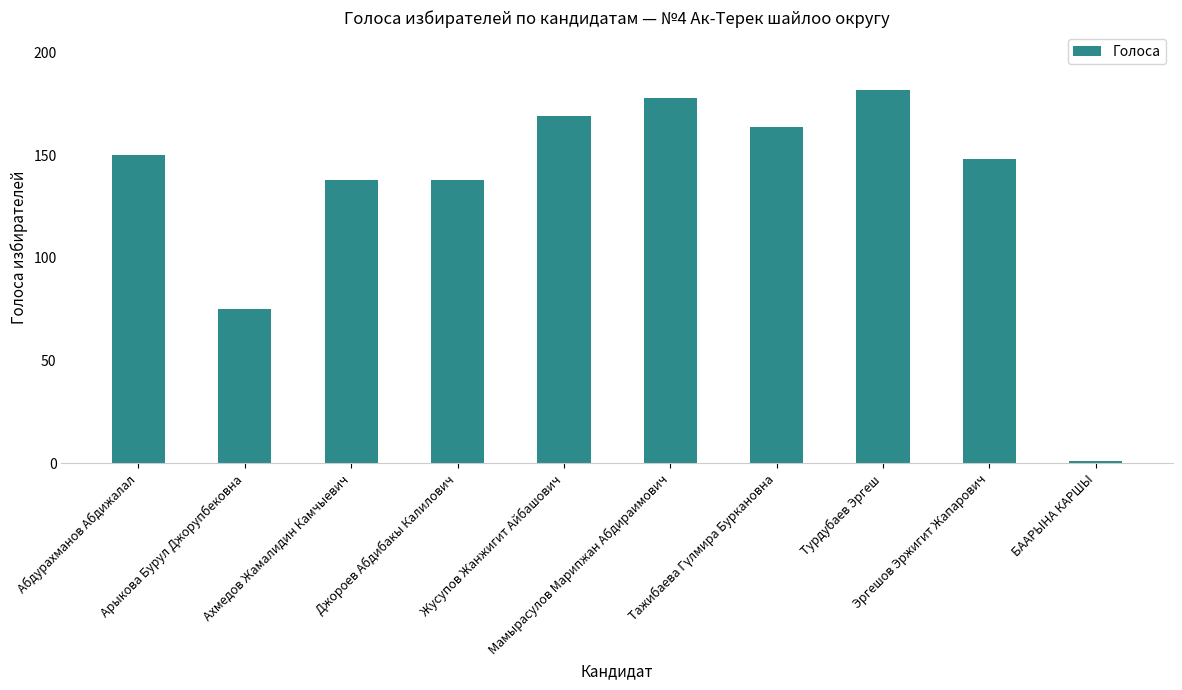

What is the difference between the maximum and minimum values?

181